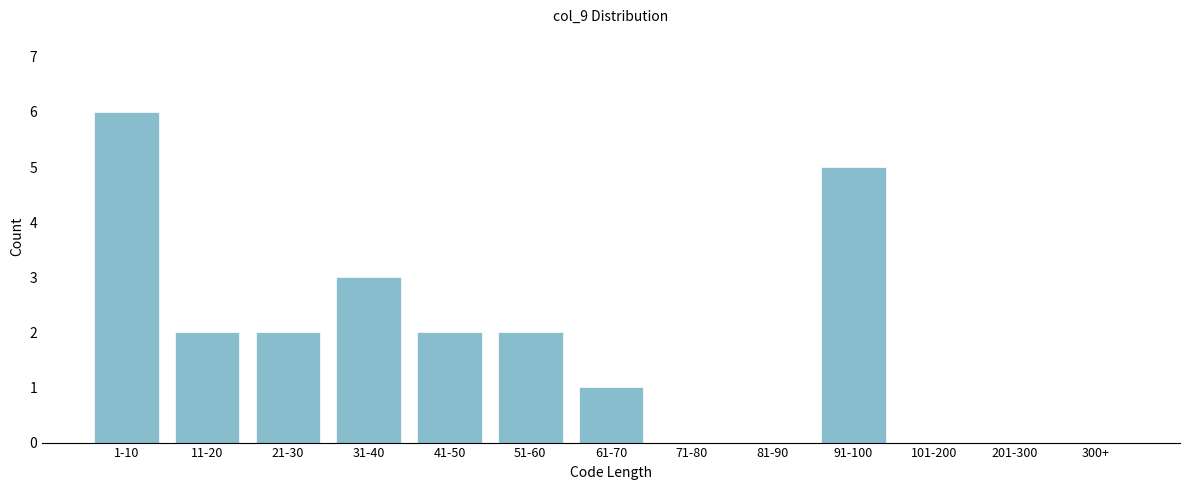

Reading right to left, extract all data points from this chart.

300+=0	201-300=0	101-200=0	91-100=5	81-90=0	71-80=0	61-70=1	51-60=2	41-50=2	31-40=3	21-30=2	11-20=2	1-10=6